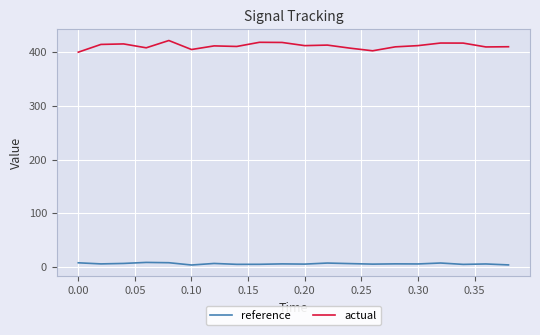

Rank the series by their maximum value, from highest to lowest.

actual, reference